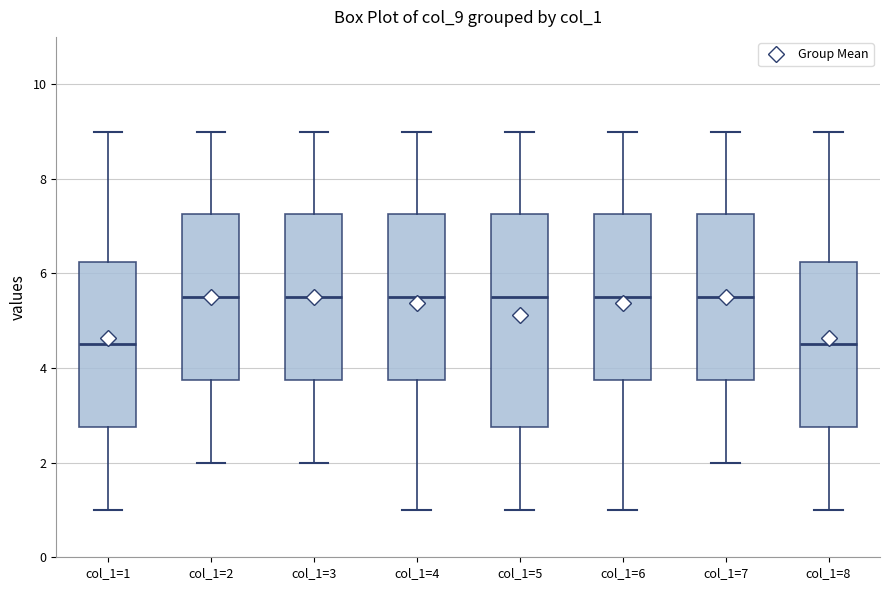

Reading left to right, read every box against the y-axis: the position of its median line, the range the box covers, and the ends of its whiskers. The values are not printed on the chart, so give them approximately, as read against the axis.

col_1=1: median 4.6, box 2.8 to 6.2, whiskers 1.0 to 9.0
col_1=2: median 5.6, box 3.8 to 7.2, whiskers 2.0 to 9.0
col_1=3: median 5.6, box 3.8 to 7.2, whiskers 2.0 to 9.0
col_1=4: median 5.6, box 3.8 to 7.2, whiskers 1.0 to 9.0
col_1=5: median 5.6, box 2.8 to 7.2, whiskers 1.0 to 9.0
col_1=6: median 5.6, box 3.8 to 7.2, whiskers 1.0 to 9.0
col_1=7: median 5.6, box 3.8 to 7.2, whiskers 2.0 to 9.0
col_1=8: median 4.6, box 2.8 to 6.2, whiskers 1.0 to 9.0